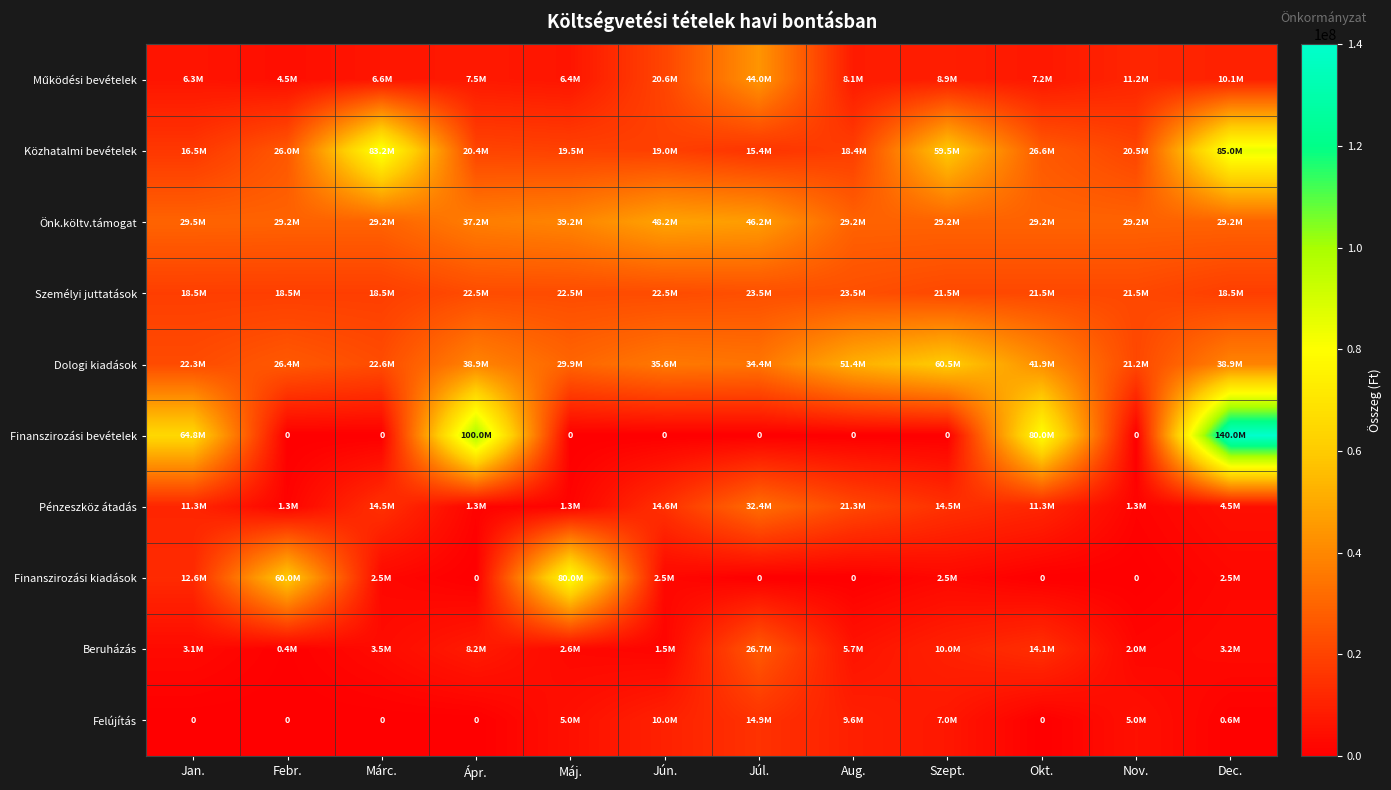

What is the sum of the Működési bevételek values at Aug. and Nov.?

19291106